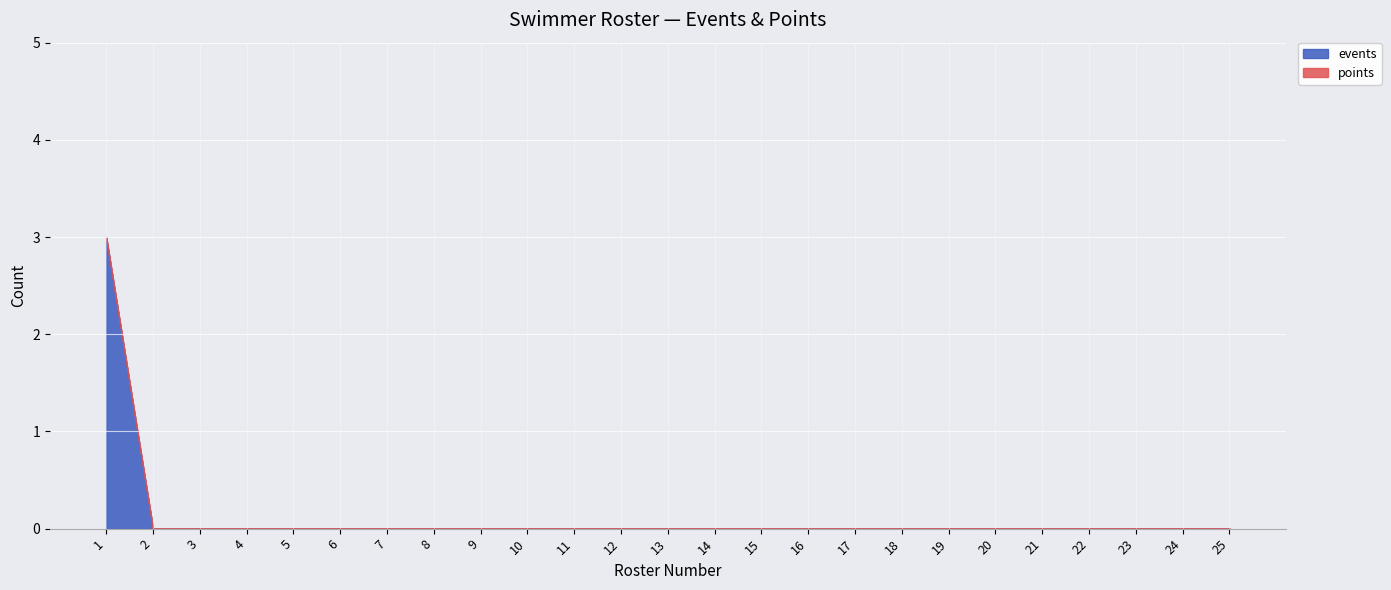

At how many categories does at least one series exceed 0?

1